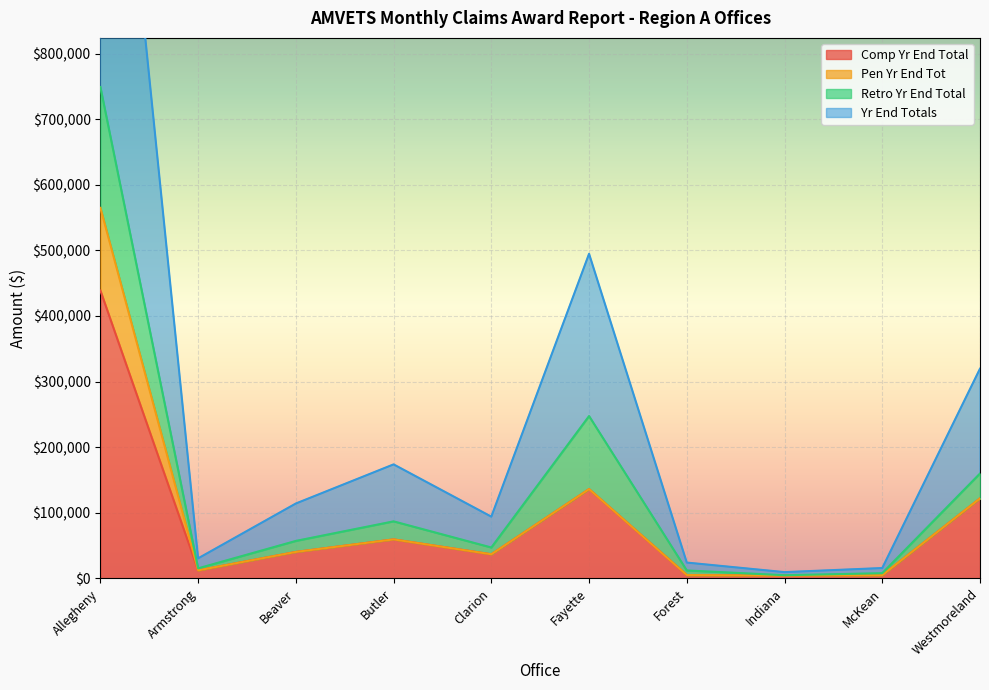

In Comp Yr End Total, how many points are lower than both neighbors (excluding endpoints)?

3